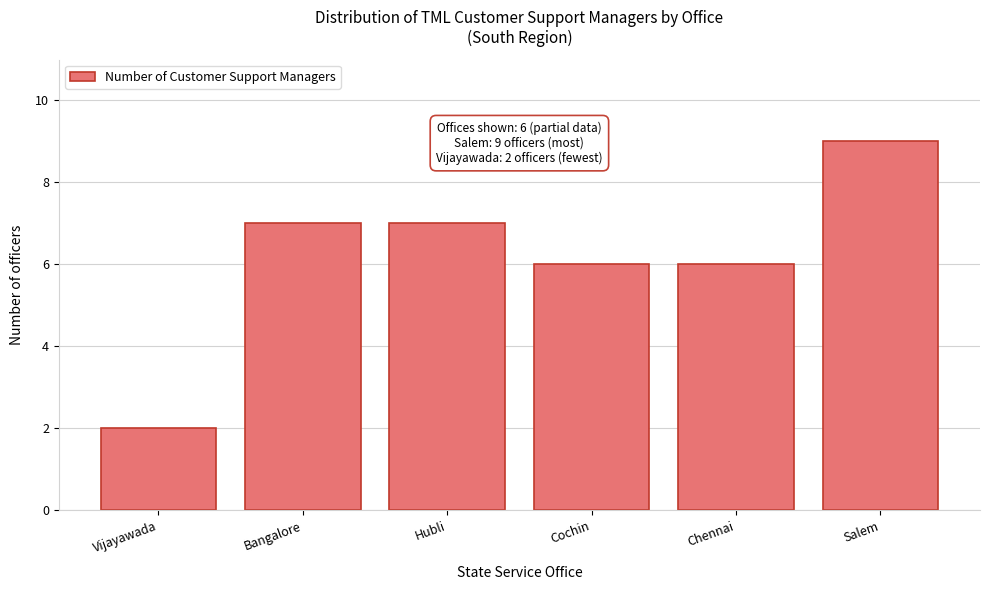

Reading left to right, what are all the values shown in this chart?

Vijayawada=2	Bangalore=7	Hubli=7	Cochin=6	Chennai=6	Salem=9